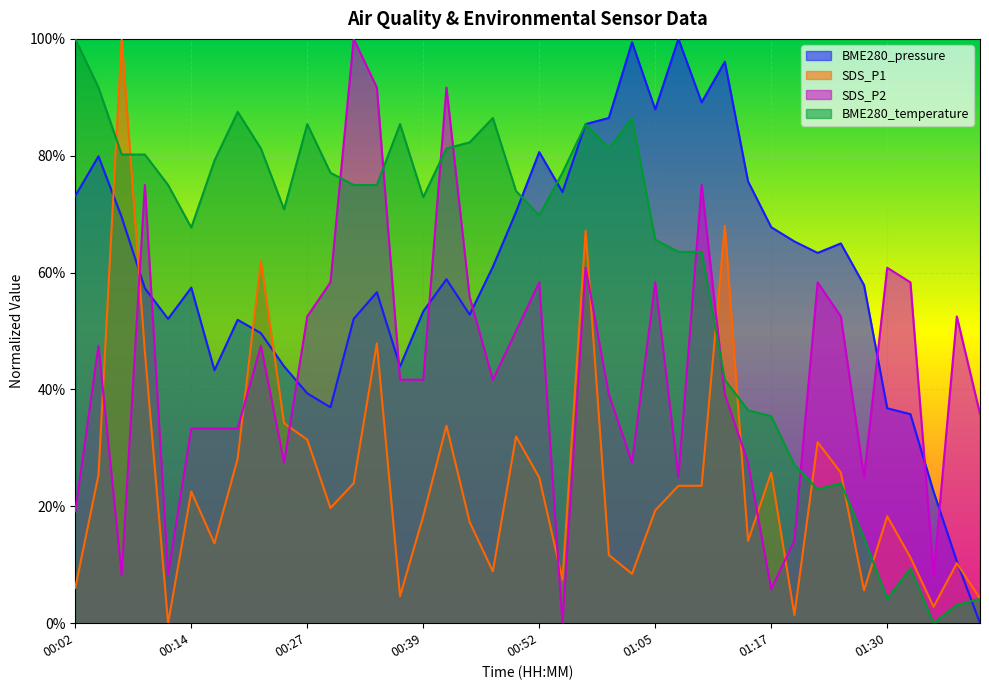

How many categories are shown in the chart?

40